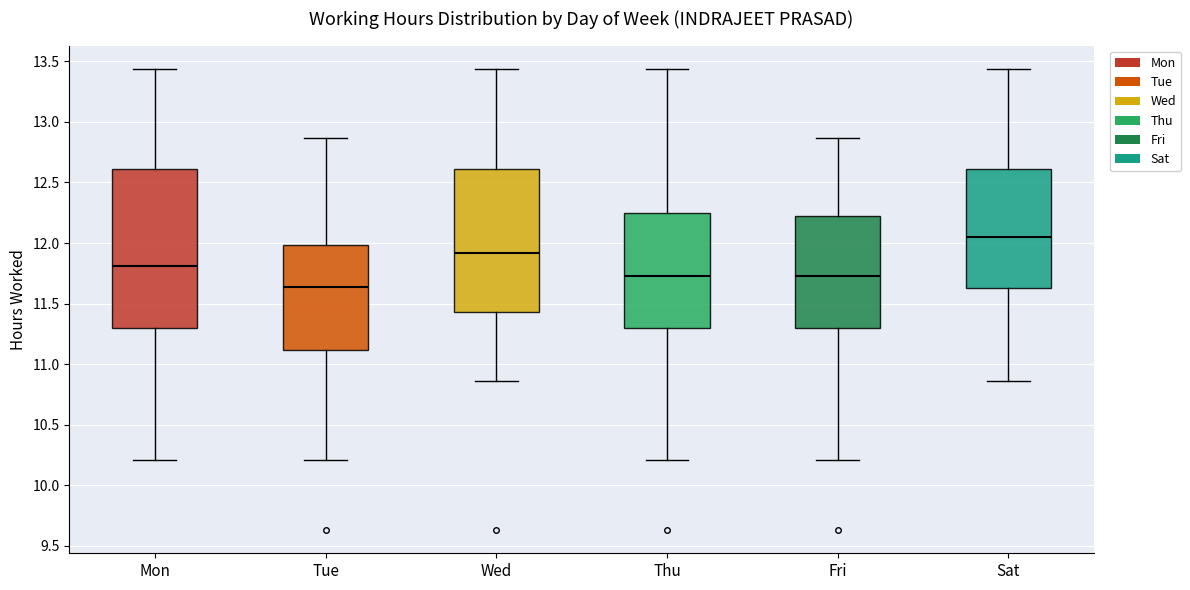

Which box's median line is the lowest?

Tue